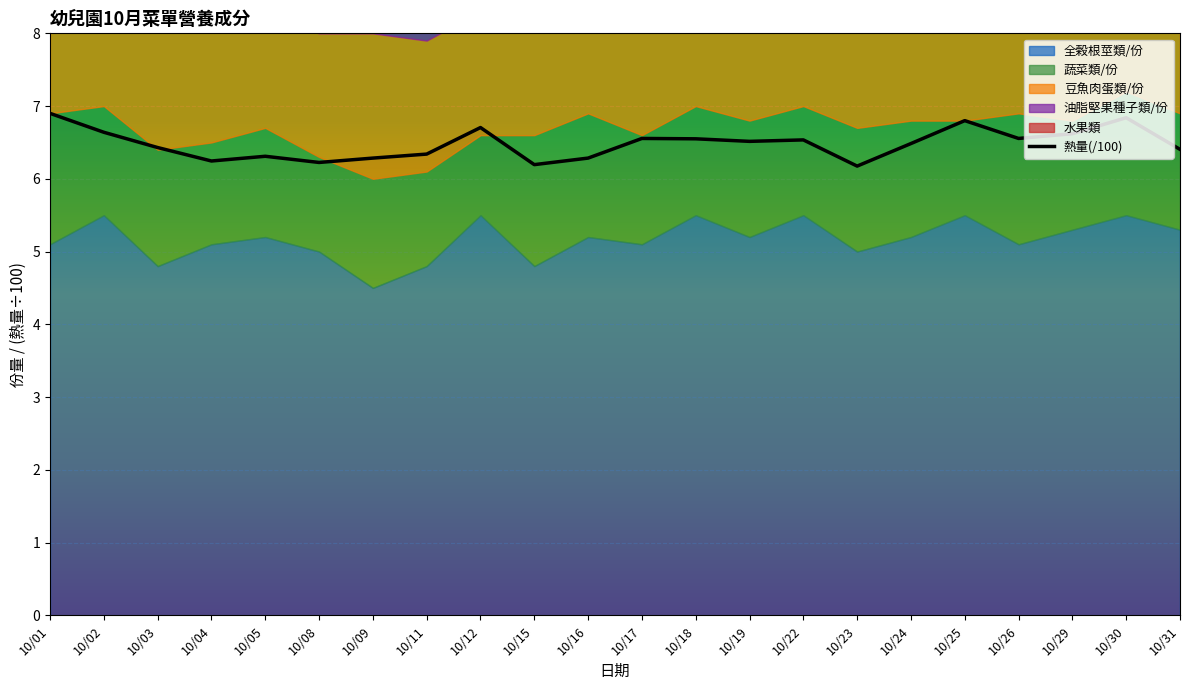

Which label corresponds to the largest value in the chart?

10/01